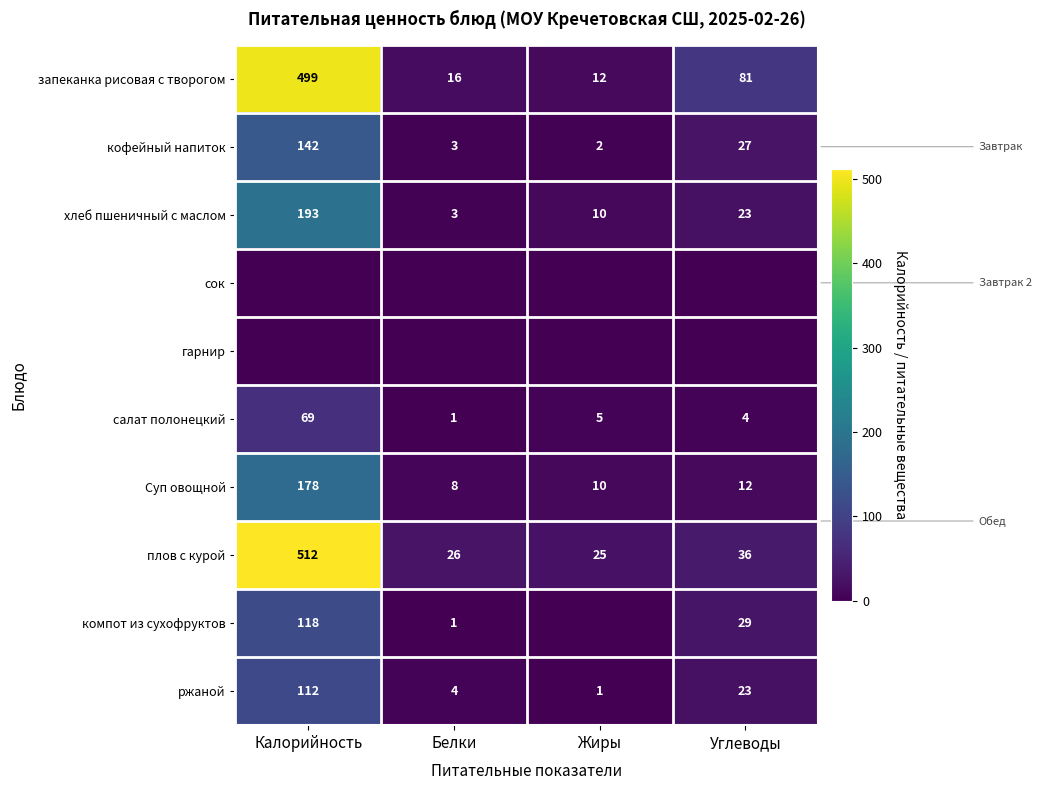

What is the sum of all плов с курой values?

599